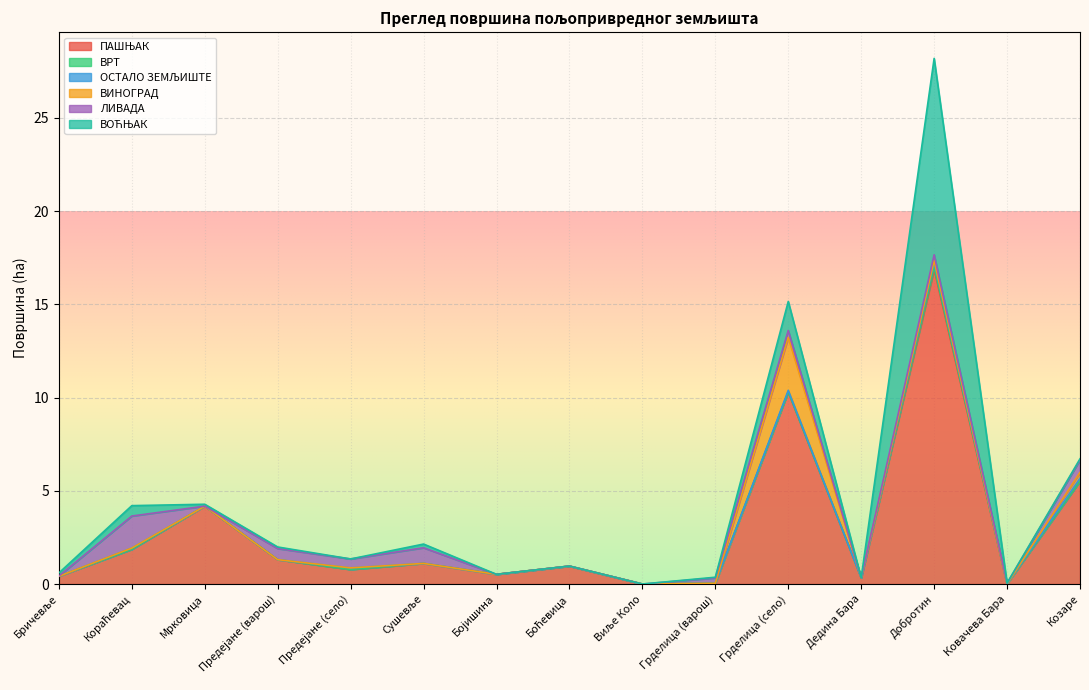

What are all the series names shown in the legend?

ПАШЊАК, ВРТ, ОСТАЛО ЗЕМЉИШТЕ, ВИНОГРАД, ЛИВАДА, ВОЋЊАК